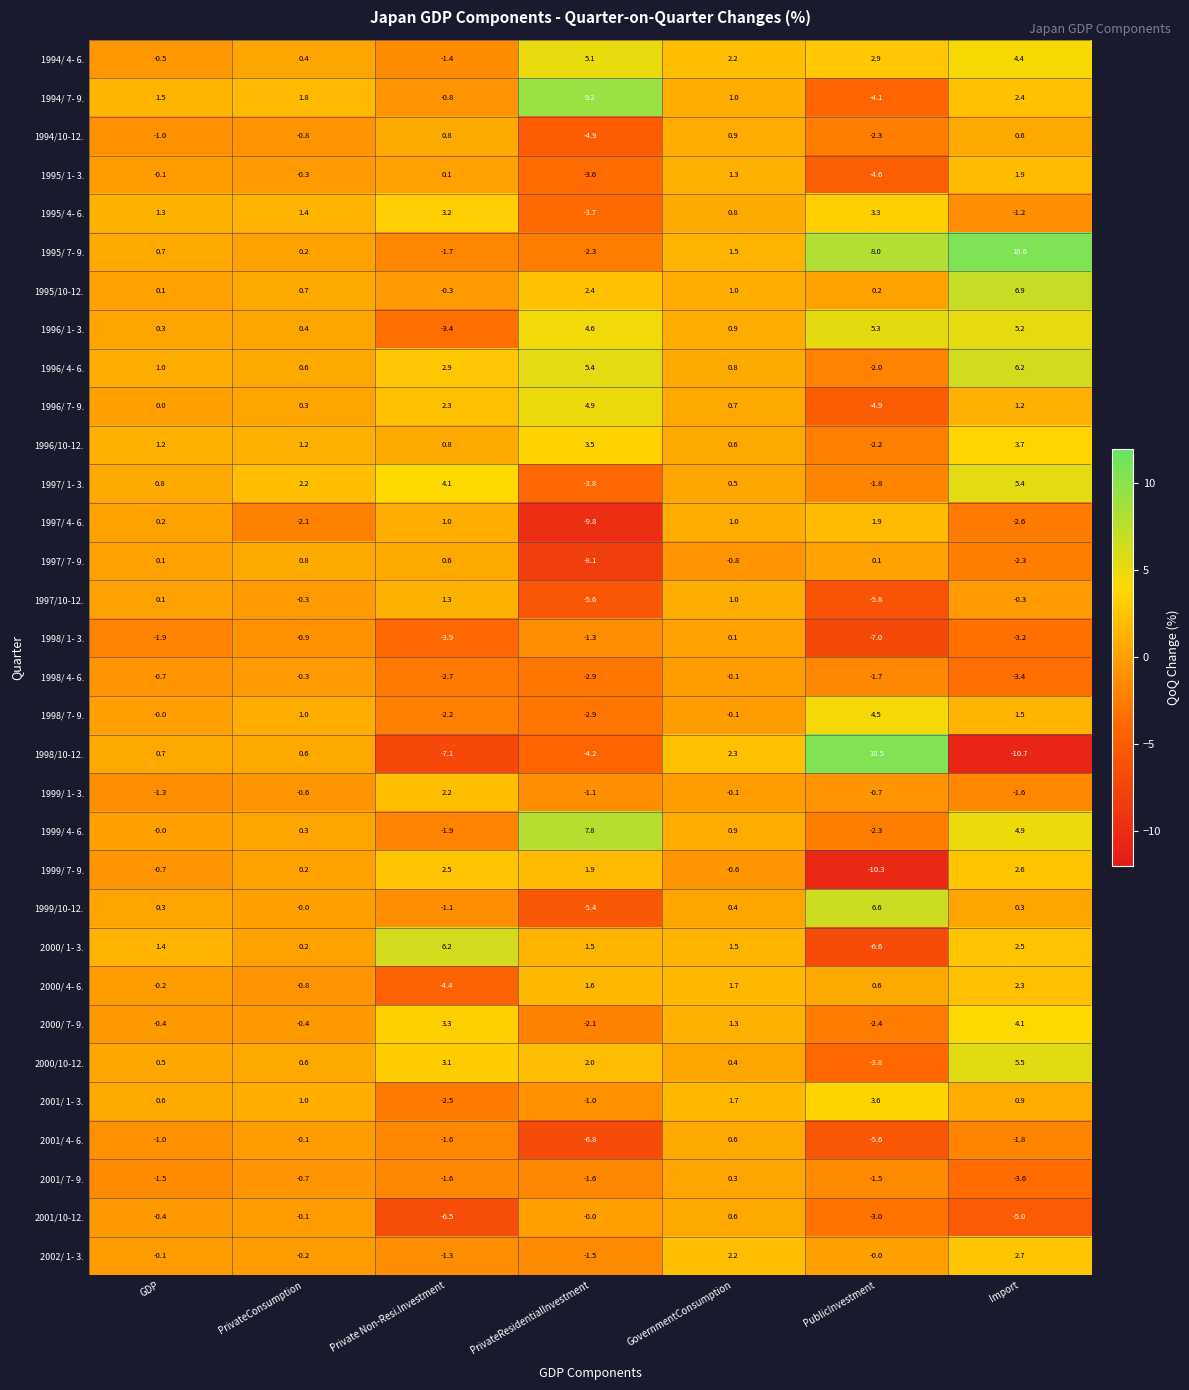

Count the number of data series in this chart.

32